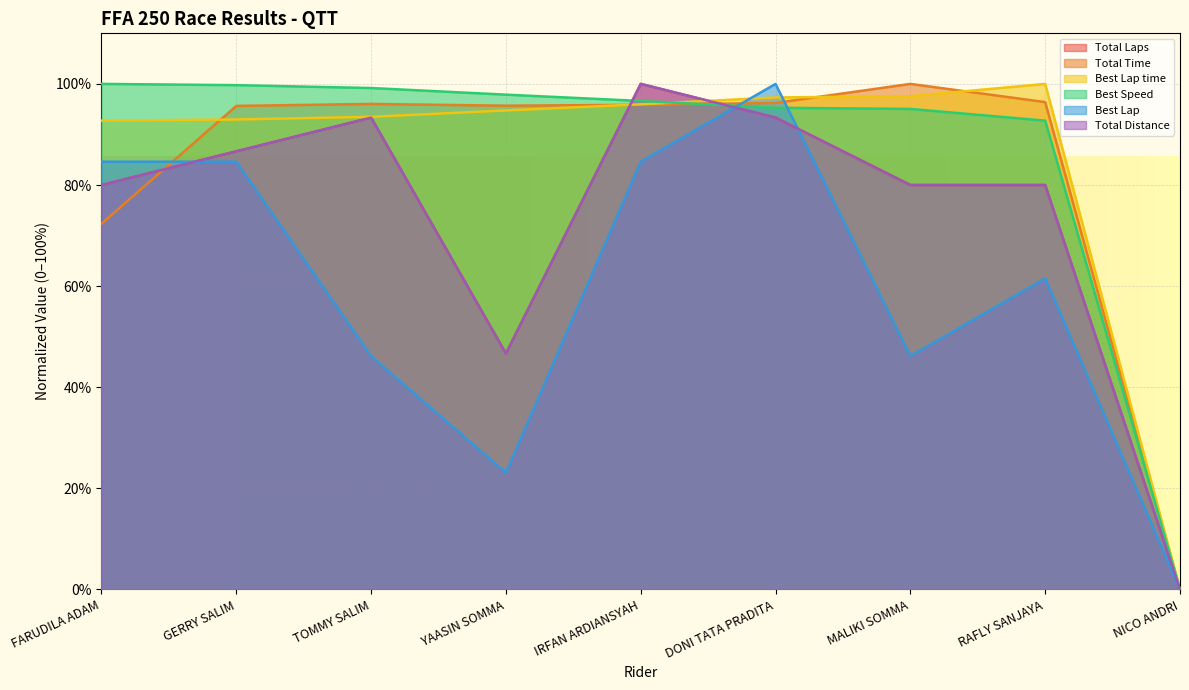

Which series has the largest range (max minus min)?

Total Laps